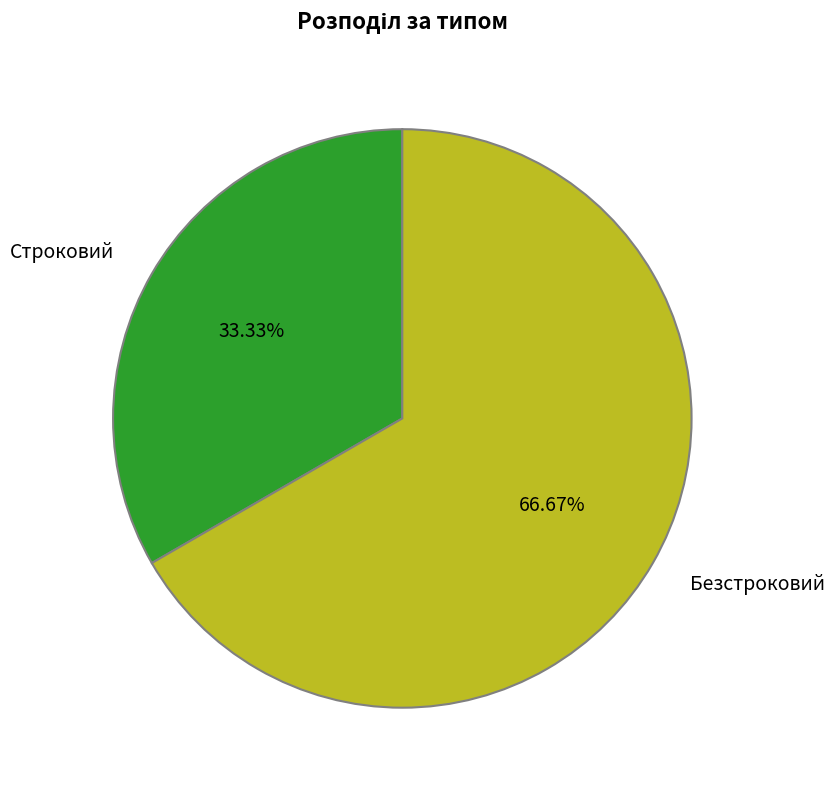

How many slices are in this pie chart?

2